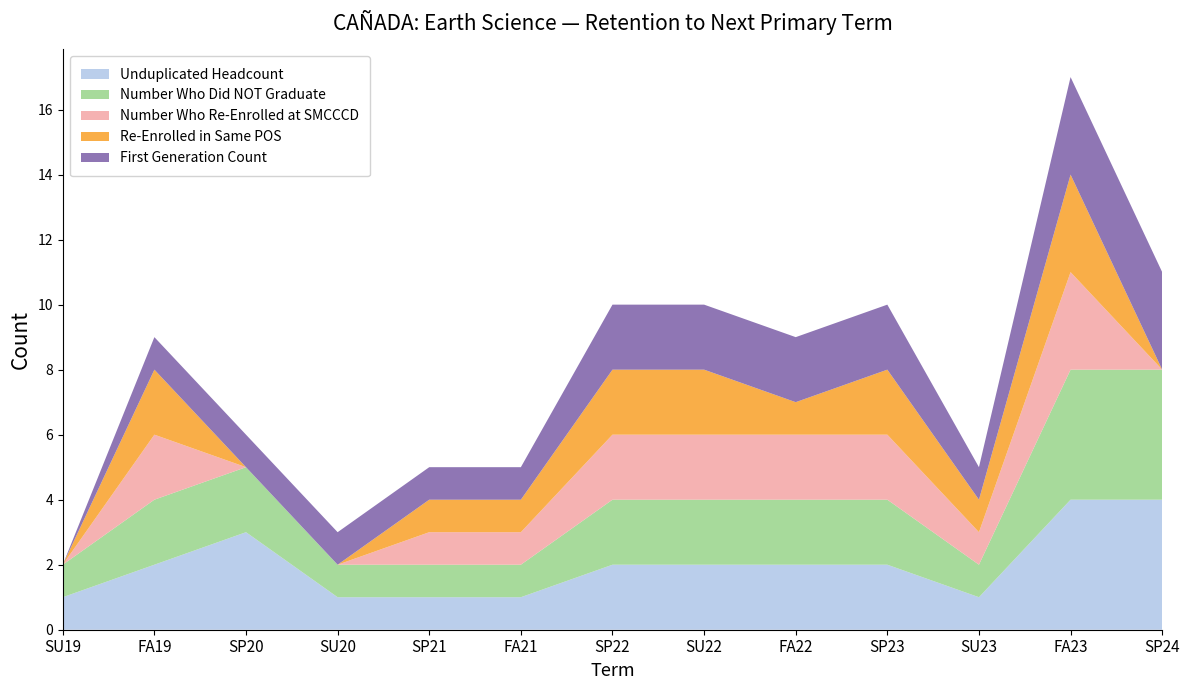

What position from the left is SU20?

4